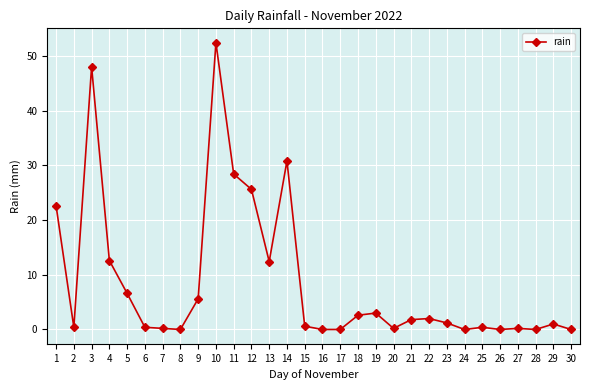

At which category does the data reach its first local valley?

2